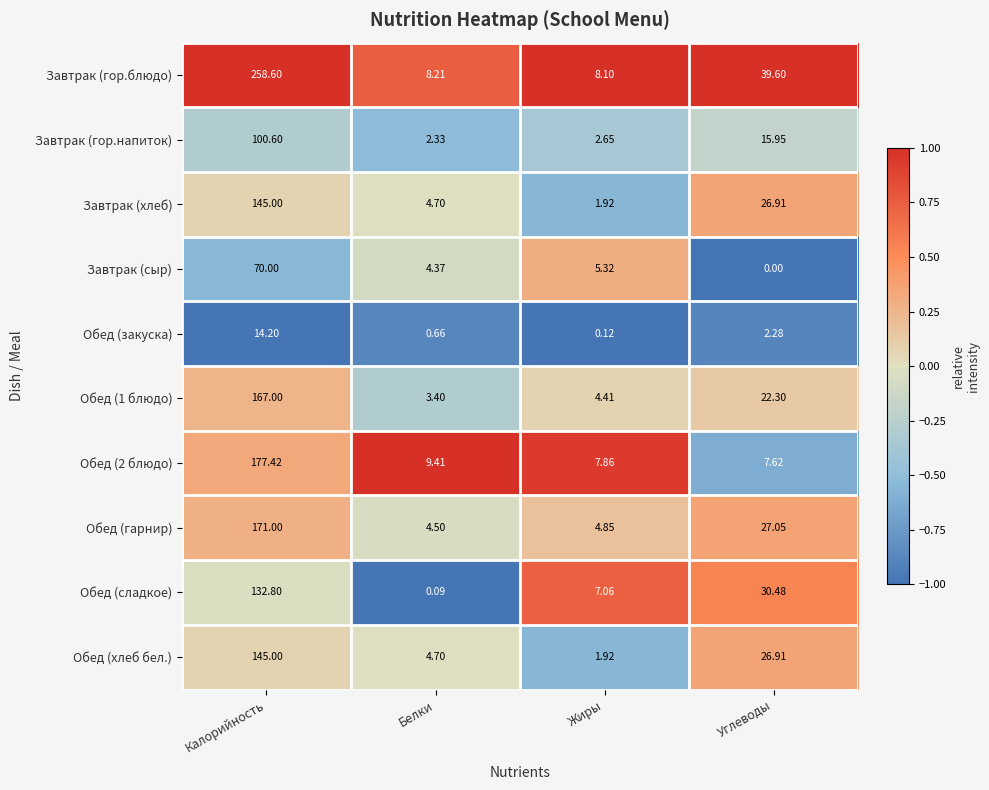

At which label is Обед (хлеб бел.) closest to 73?

Углеводы